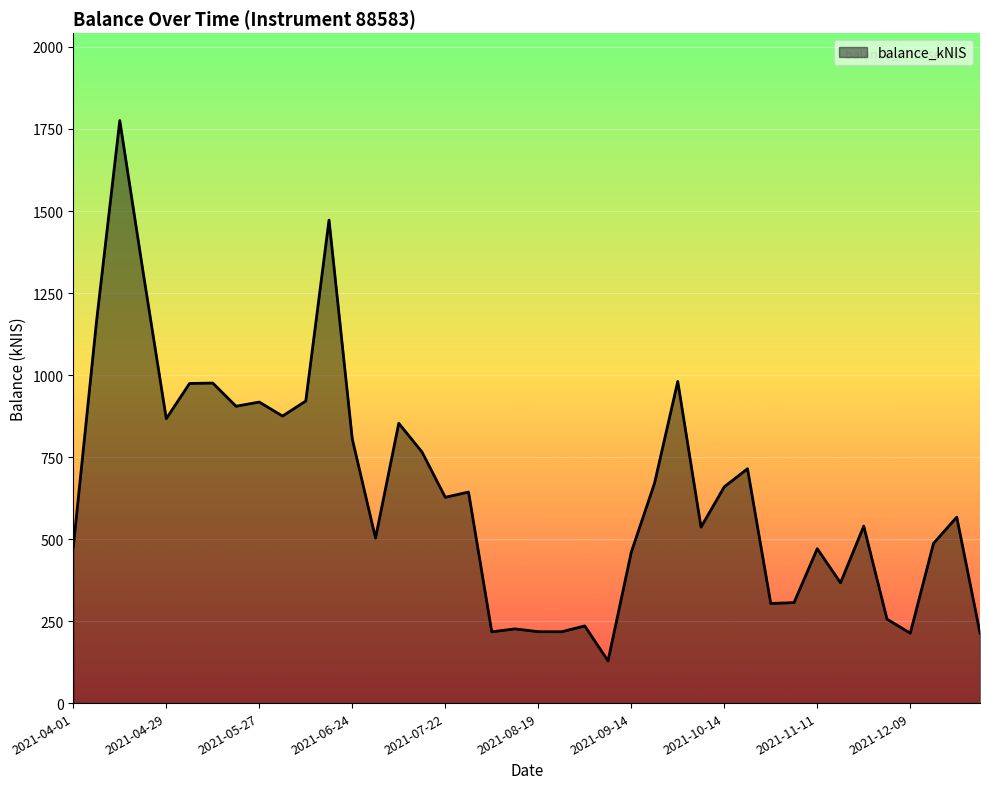

What is the maximum value shown in the chart?

1775.8